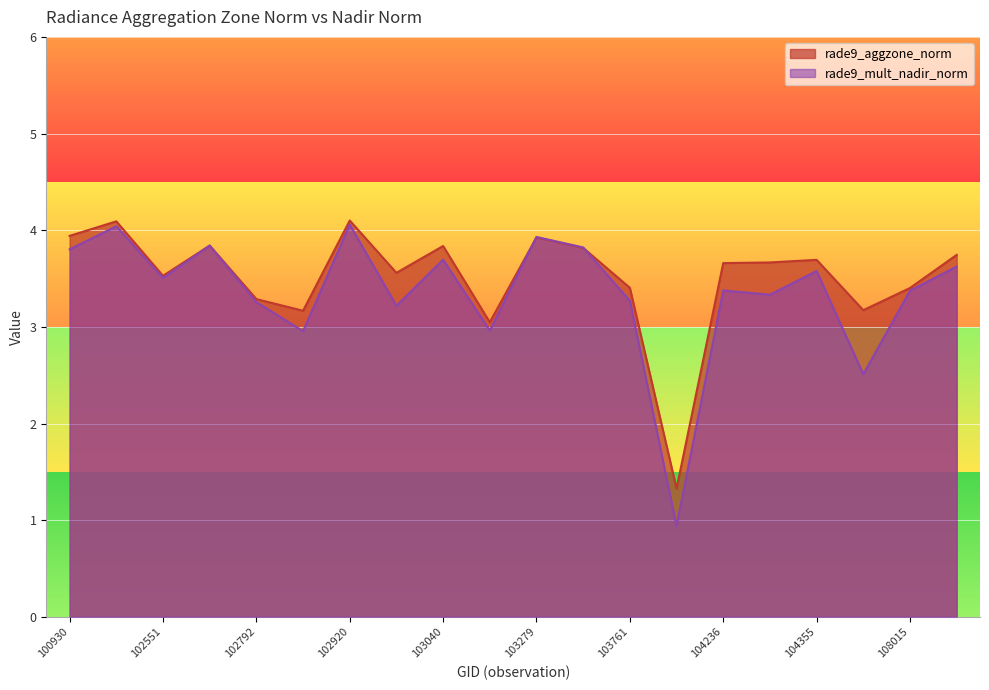

Reading left to right, transcribe all the data shown in this chart.

rade9_aggzone_norm: 100930=3.9	102421=4.1	102551=3.5	102671=3.8	102792=3.3	102912=3.2	102920=4.1	103032=3.6	103040=3.8	103160=3.0	103279=3.9	103397=3.8	103761=3.4	104112=1.3	104236=3.7	104346=3.7	104355=3.7	107834=3.2	108015=3.4	108542=3.7
rade9_mult_nadir_norm: 100930=3.8	102421=4.0	102551=3.5	102671=3.8	102792=3.3	102912=3.0	102920=4.1	103032=3.2	103040=3.7	103160=3.0	103279=3.9	103397=3.8	103761=3.3	104112=0.9	104236=3.4	104346=3.3	104355=3.6	107834=2.5	108015=3.4	108542=3.6